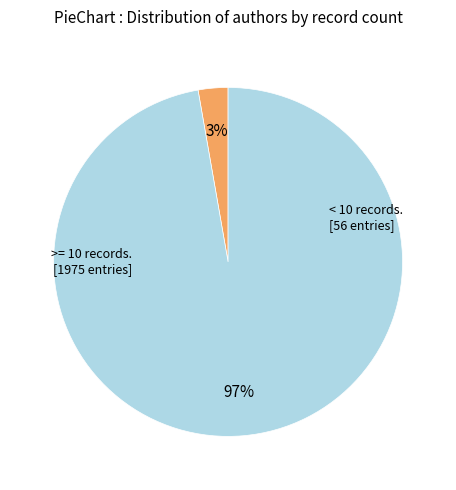

Is there a majority slice in this chart?

Yes